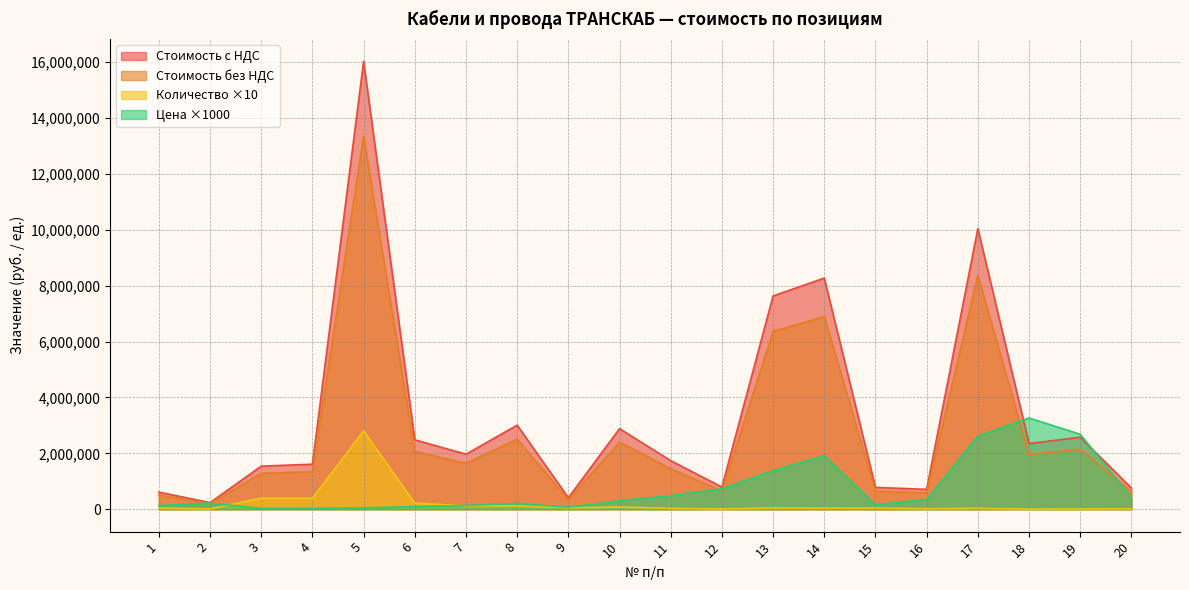

List the labels in order of Стоимость без НДС value, smallest first.

2, 9, 1, 16, 20, 15, 12, 3, 4, 11, 7, 18, 6, 19, 10, 8, 13, 14, 17, 5